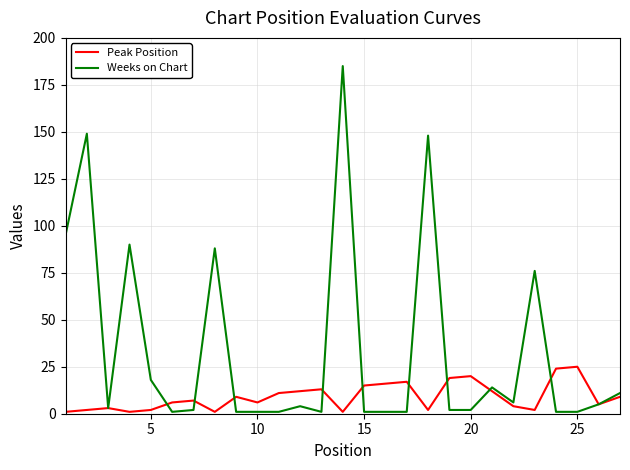

True or false: Weeks on Chart and Peak Position intersect in this chart.

True